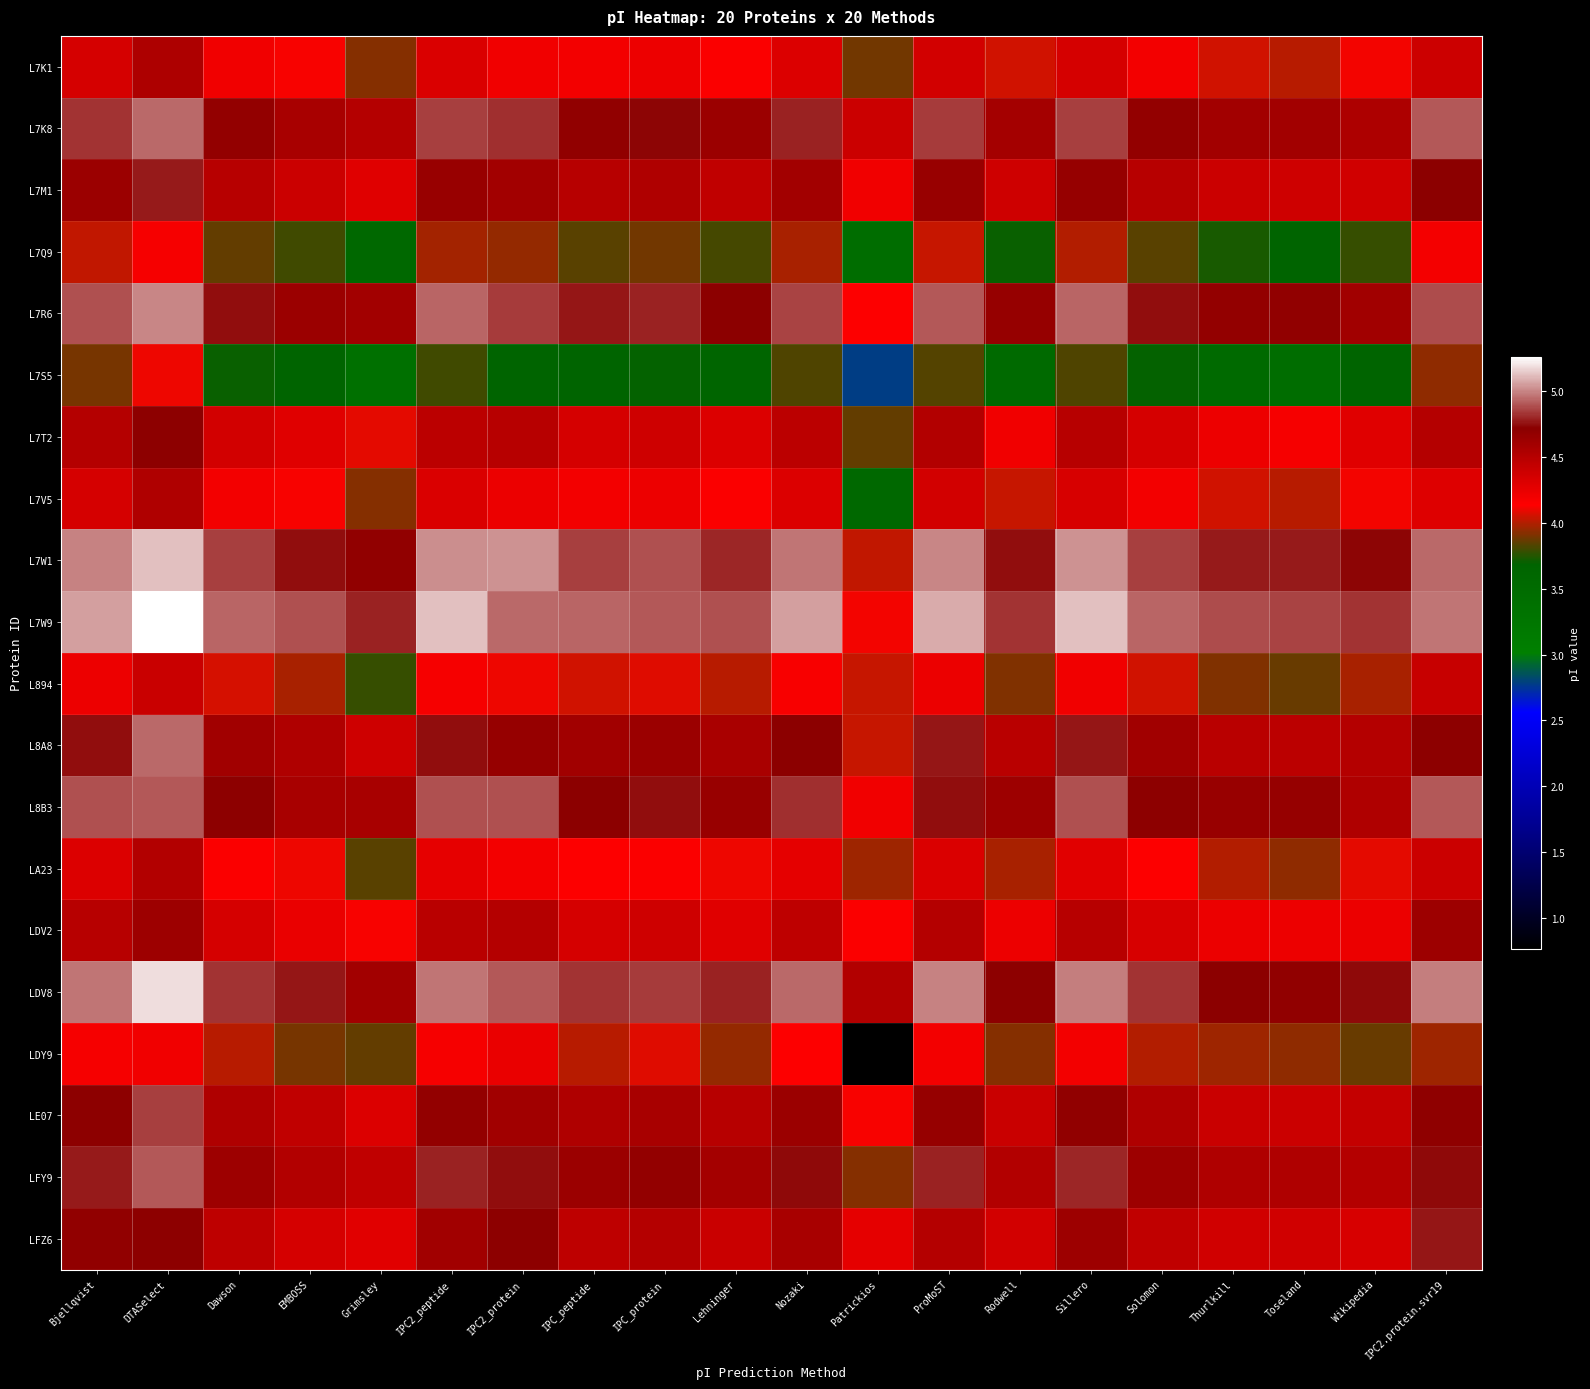

Which series has the largest total across all categories?

L7W9